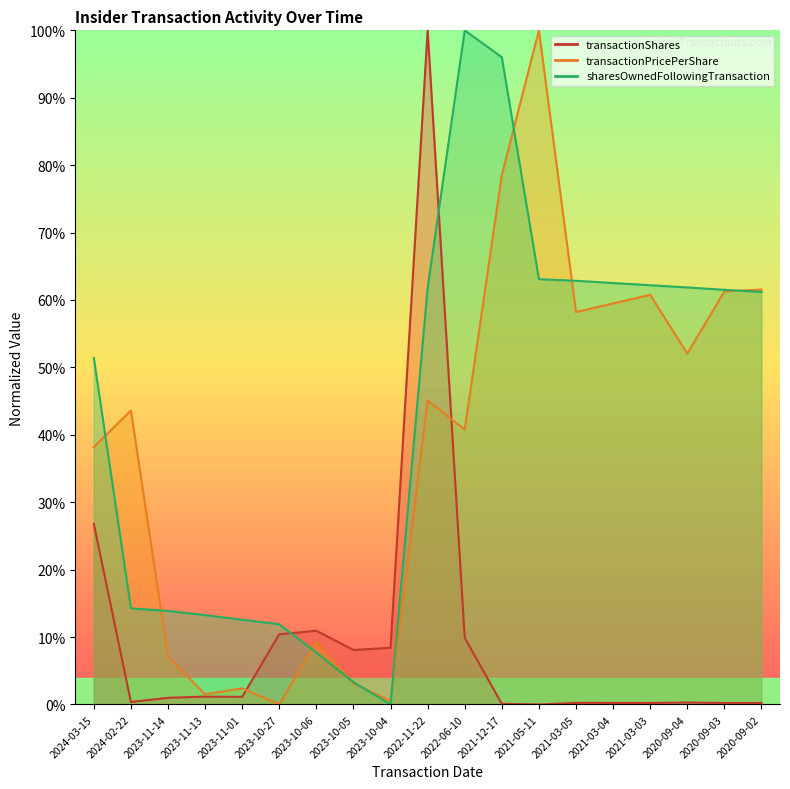

Reading left to right, transcribe all the data shown in this chart.

transactionShares: 0.3	0.0	0.0	0.0	0.0	0.1	0.1	0.1	0.1	1.0	0.1	0.0	0.0	0.0	0.0	0.0	0.0	0.0	0.0
transactionPricePerShare: 0.4	0.4	0.1	0.0	0.0	0.0	0.1	0.0	0.0	0.5	0.4	0.8	1.0	0.6	0.6	0.6	0.5	0.6	0.6
sharesOwnedFollowingTransaction: 0.5	0.1	0.1	0.1	0.1	0.1	0.1	0.0	0.0	0.6	1.0	1.0	0.6	0.6	0.6	0.6	0.6	0.6	0.6